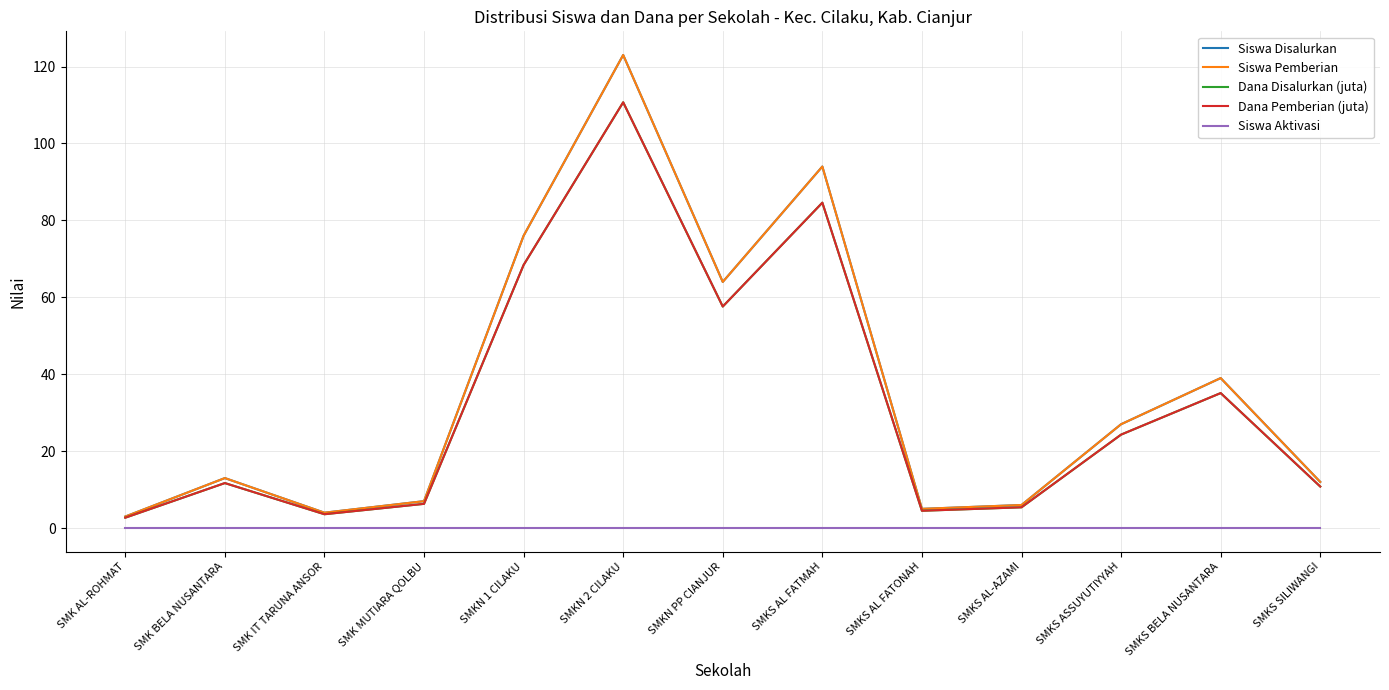

How many data points does each series have?

13